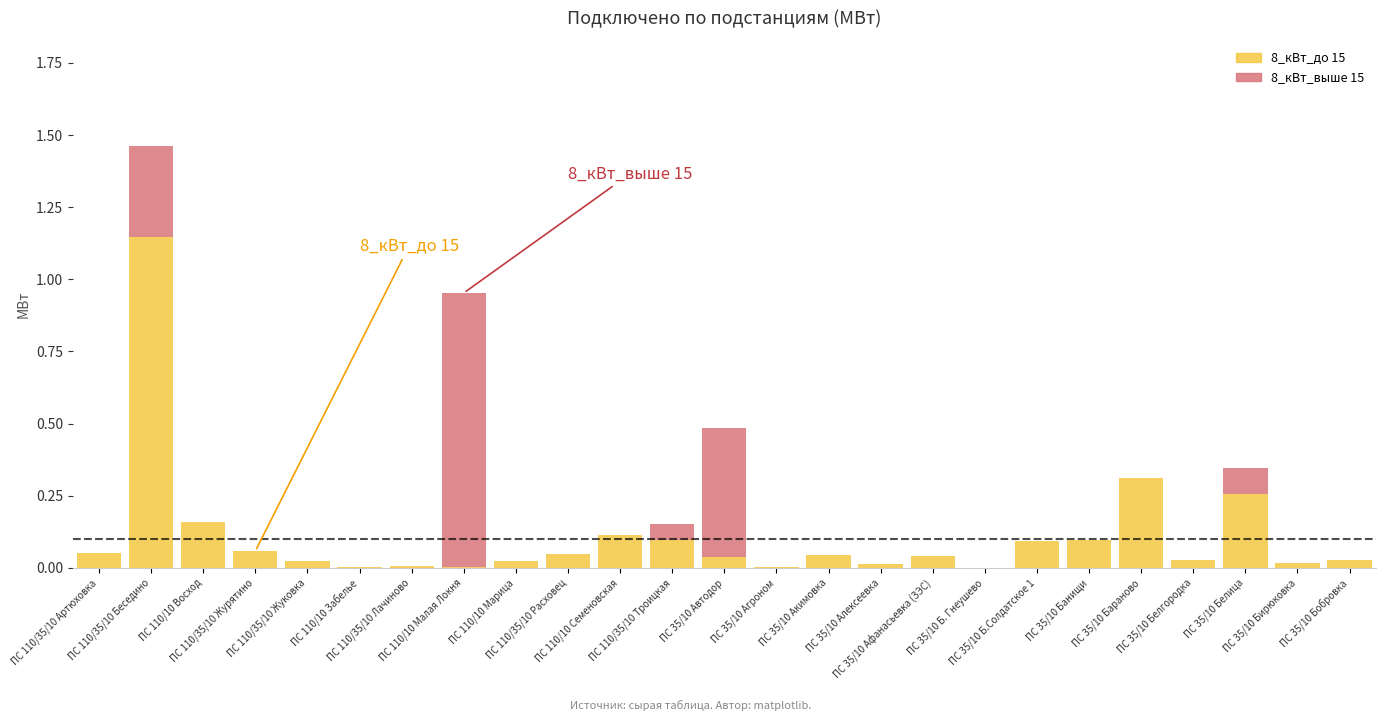

What is the sum of all 8_кВт_до 15 values?

2.7